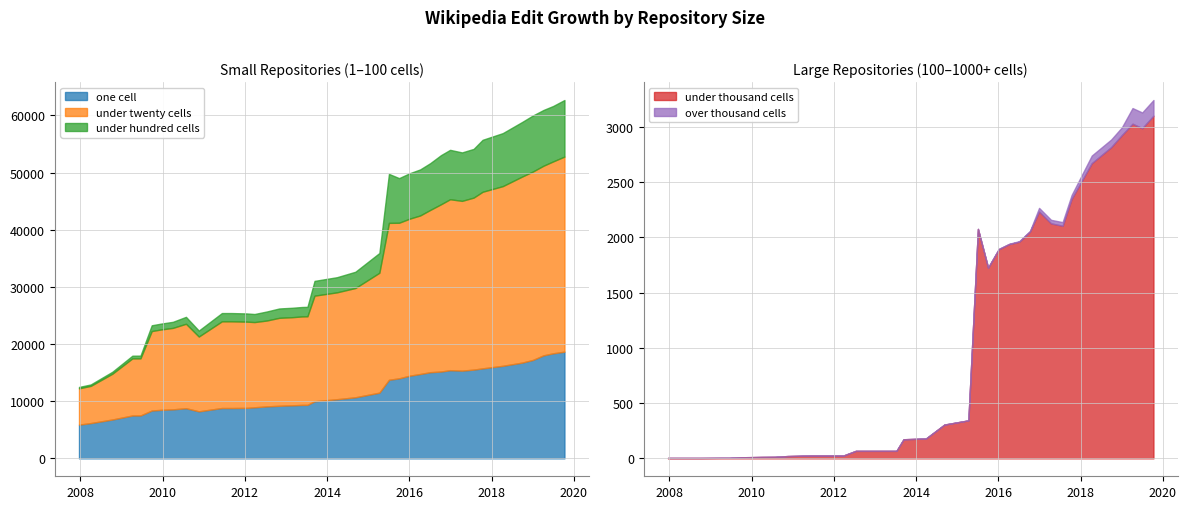

What is the label of the 2nd point from the left?

2008-04-01